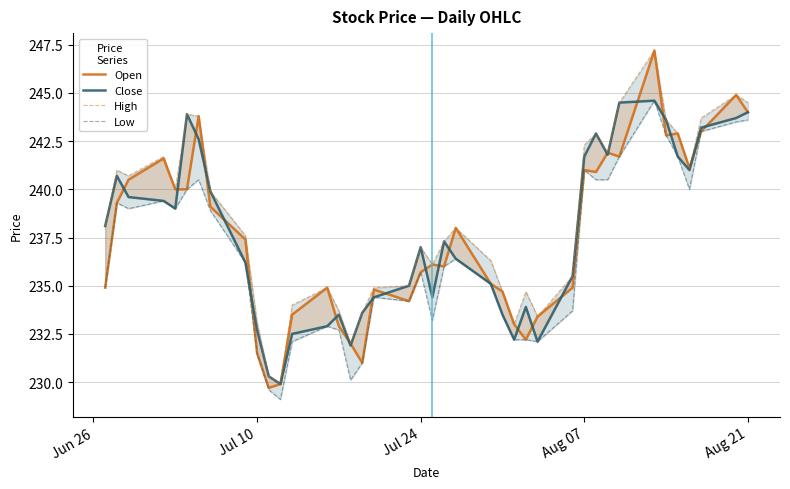

At how many categories does at least one series exceed 229?

40